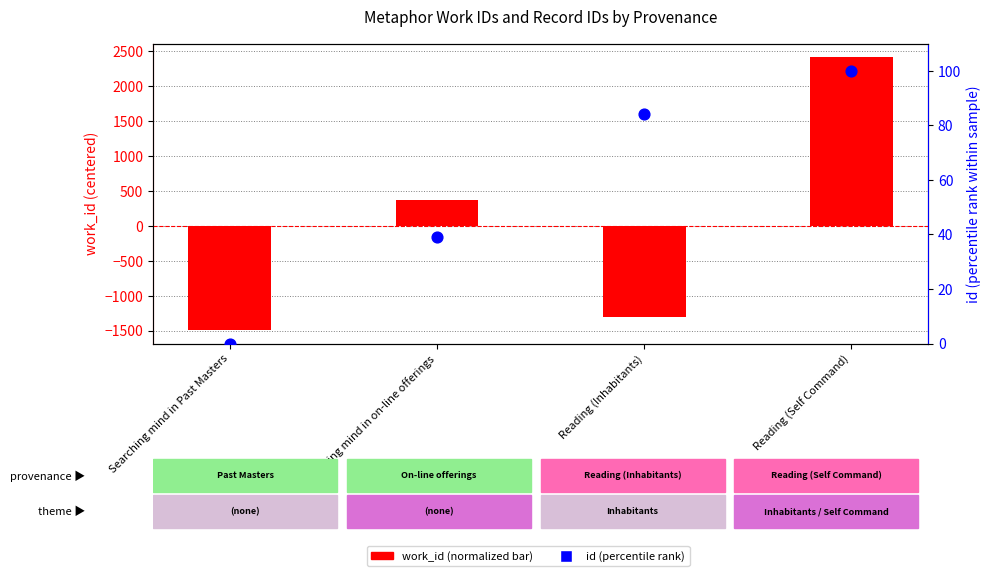

Which series has the largest total across all categories?

id (percentile rank)